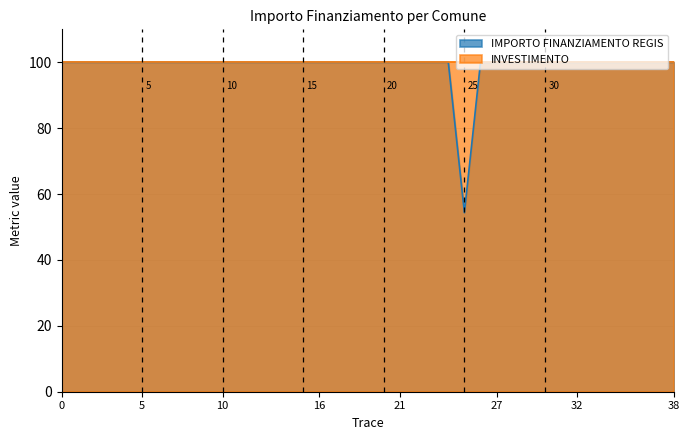

Which series has the widest spread of values?

IMPORTO FINANZIAMENTO REGIS